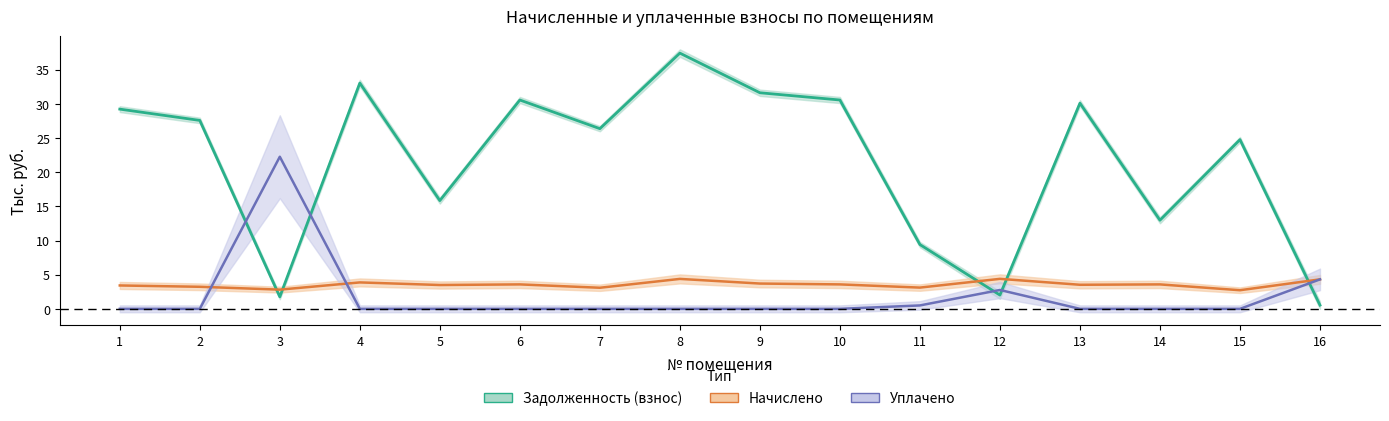

What is the sum of the задолженность (взнос) values at 9 and 8?

69.1